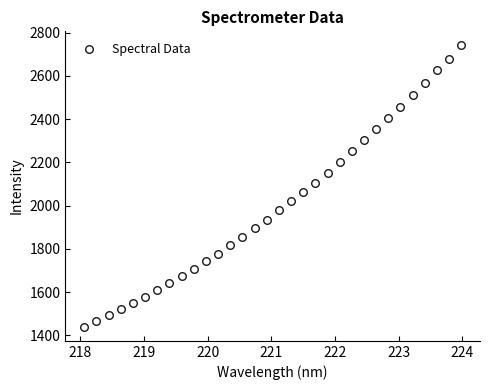

What is the range of X values (max minus min)?

5.9